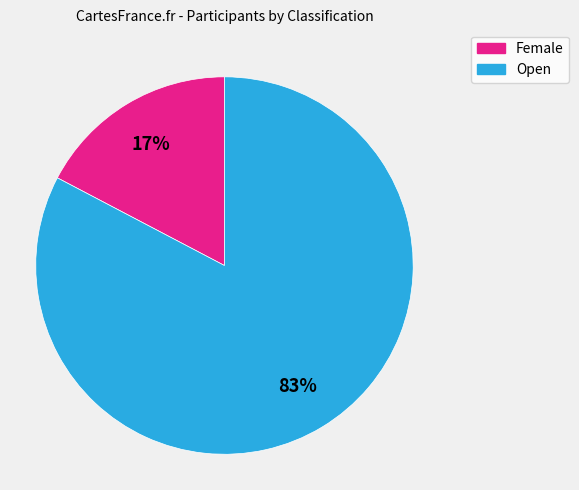

Rank the categories by value from lowest to highest.

Female, Open